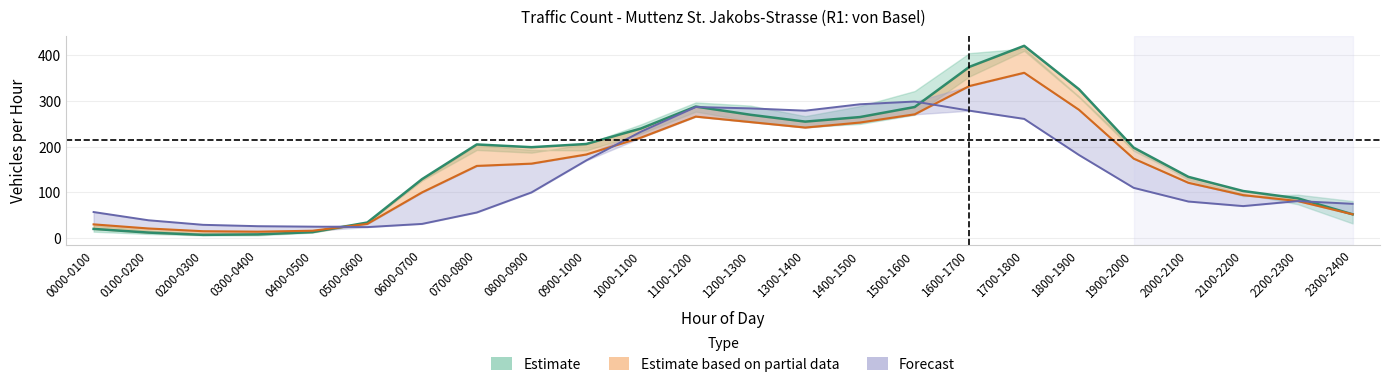

What is the label of the 18th point from the right?

0600-0700